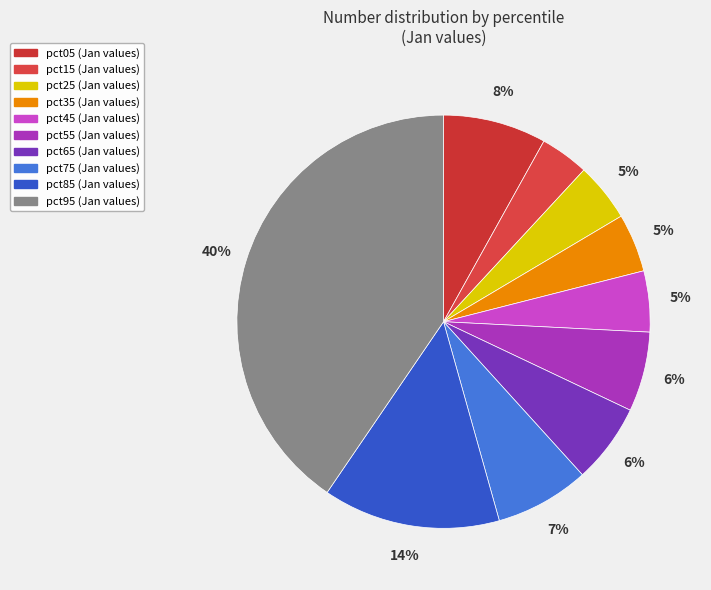

To the nearest percent, what is the combined percentage of pct85 and pct75?

21%